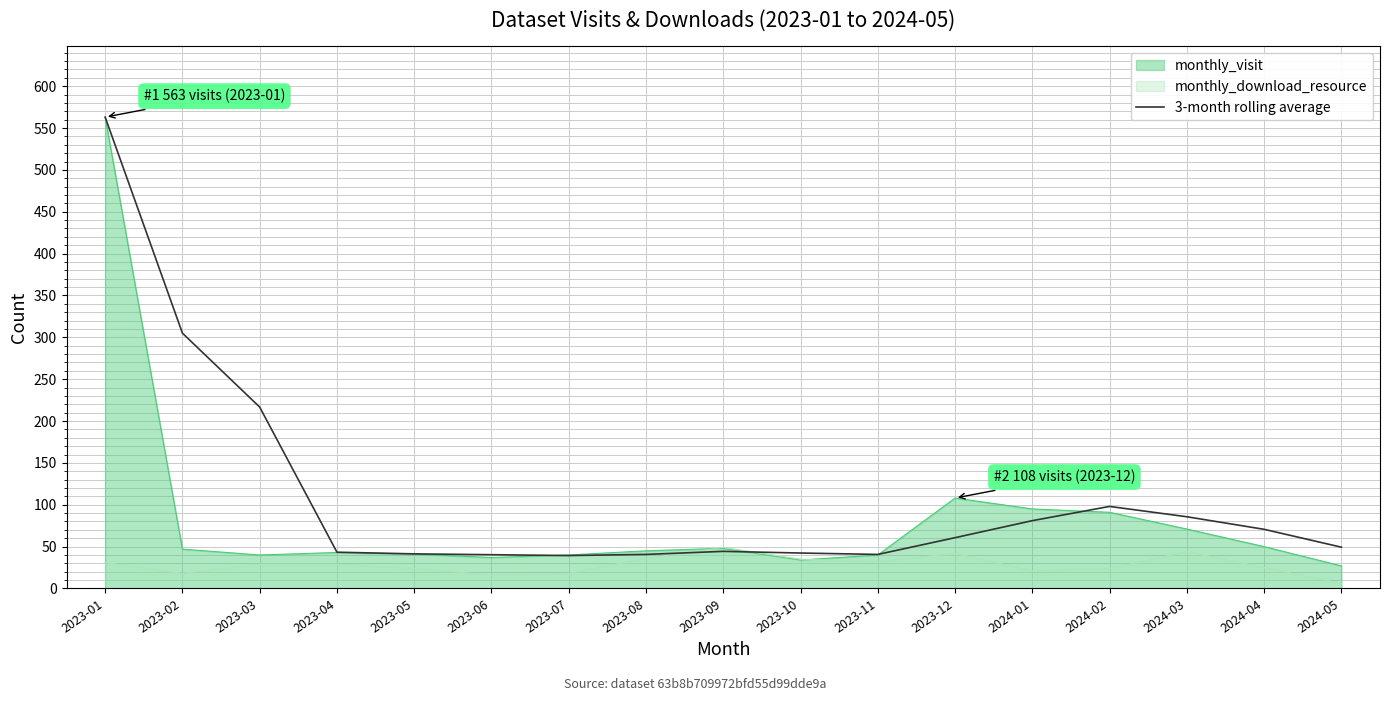

How many distinct data groups are displayed?

3